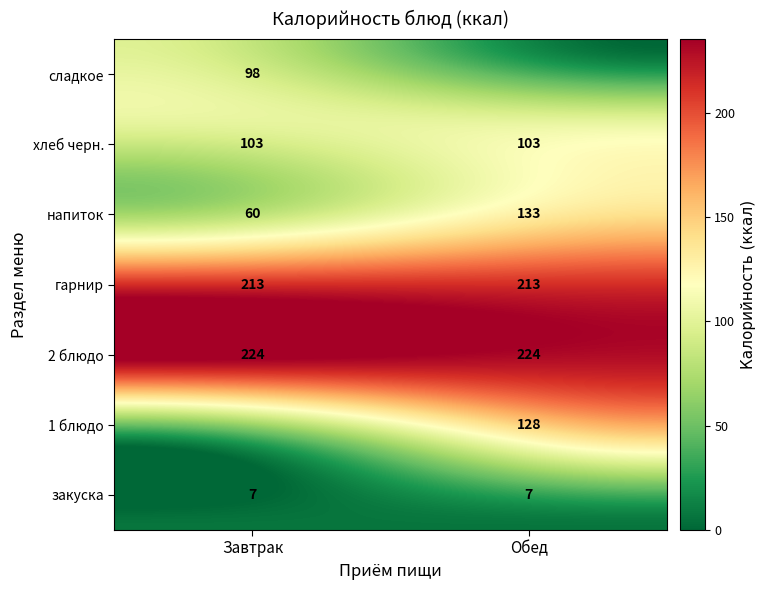

What is the average value of the Обед series?

113